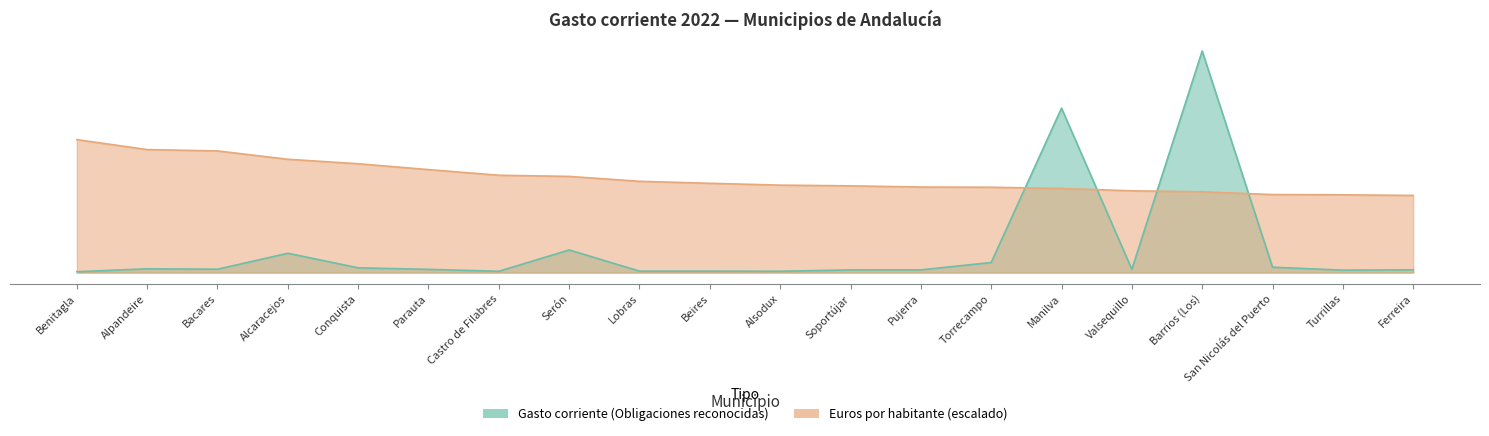

True or false: Euros por habitante has more than 2 points higher than both neighbors.

False